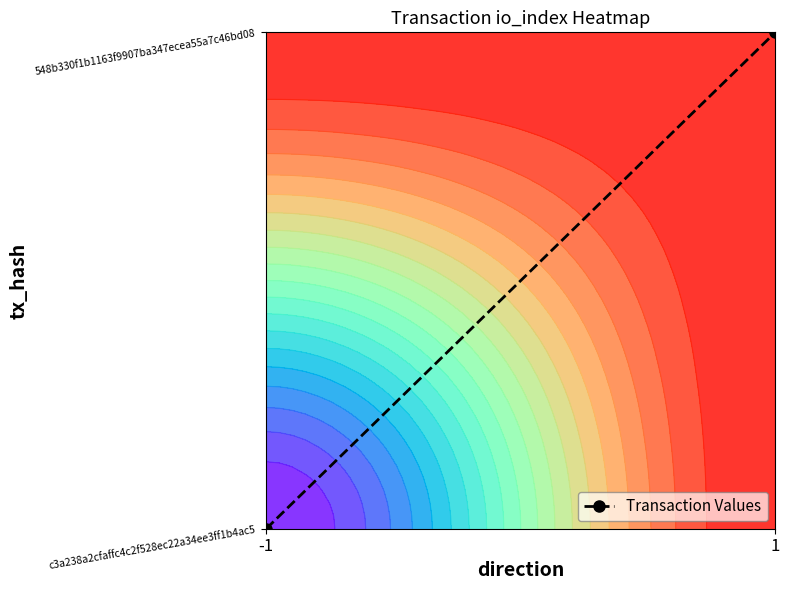

The value at 1 is 1. True or false?

True